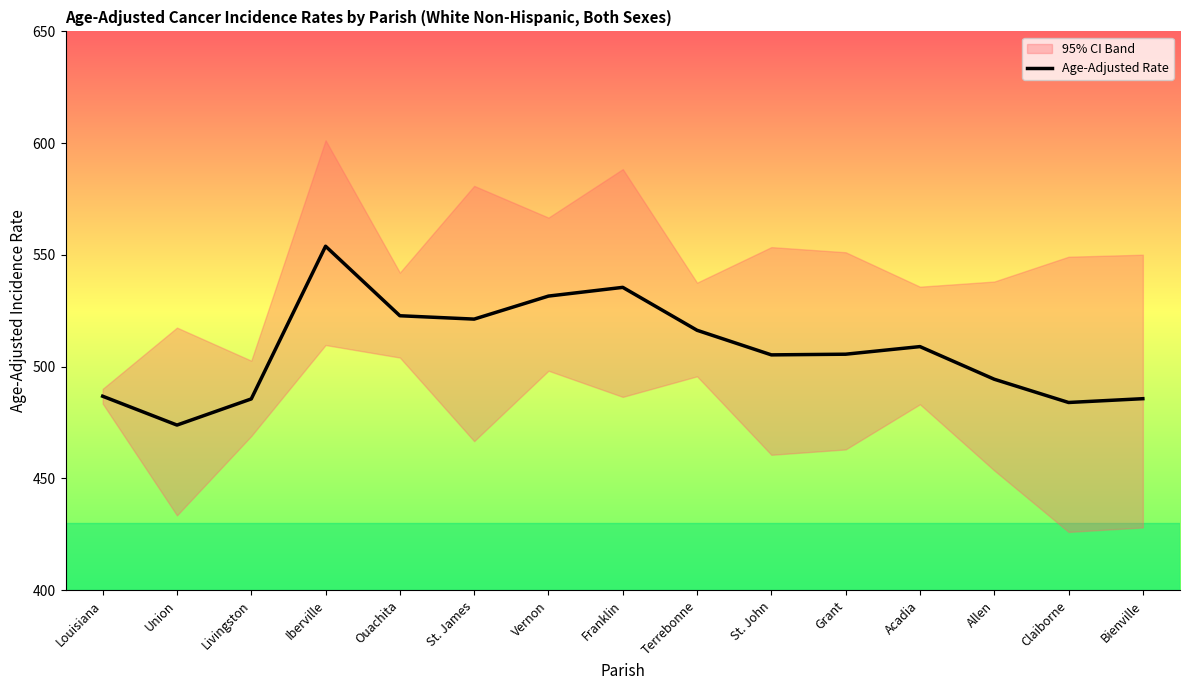

How many interior local valleys (lower than both neighbors) does the data have?

4